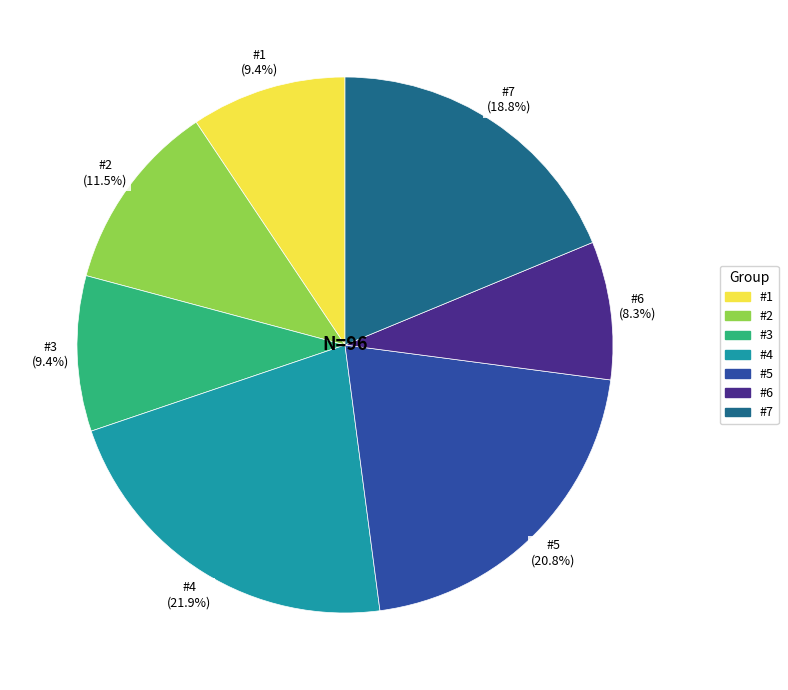

Is #6 the majority of the pie?

No